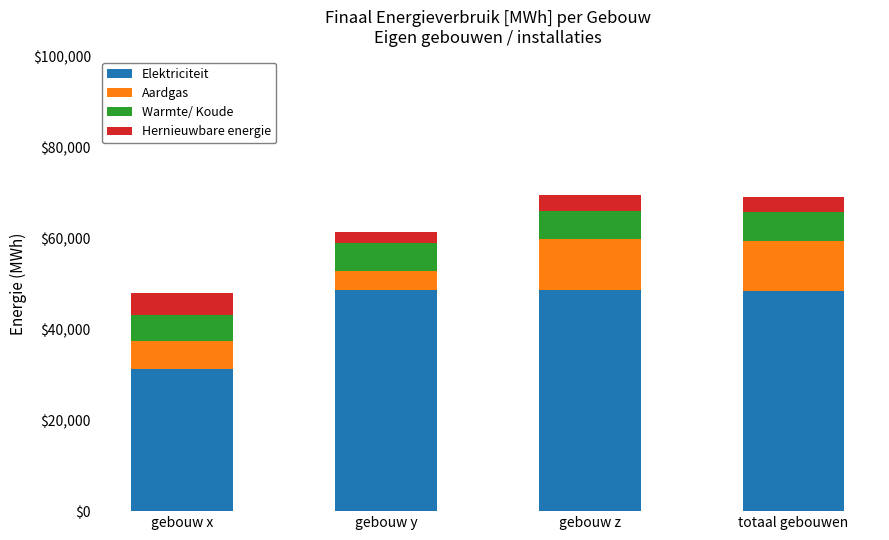

What is the total value across all series at totaal gebouwen?

69200